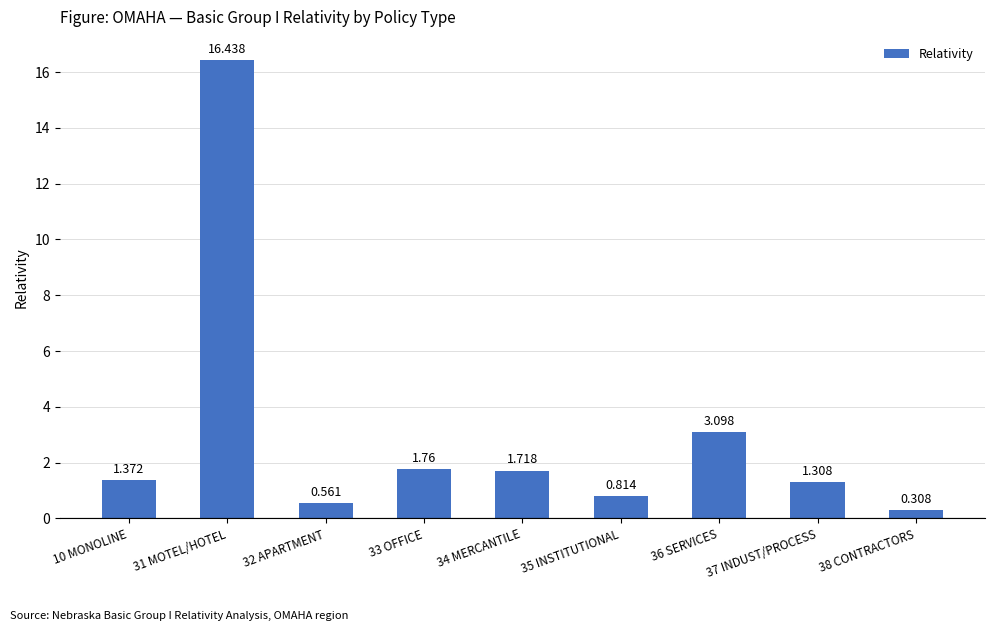

What is the change in value from 34 MERCANTILE to 36 SERVICES?

+1.4